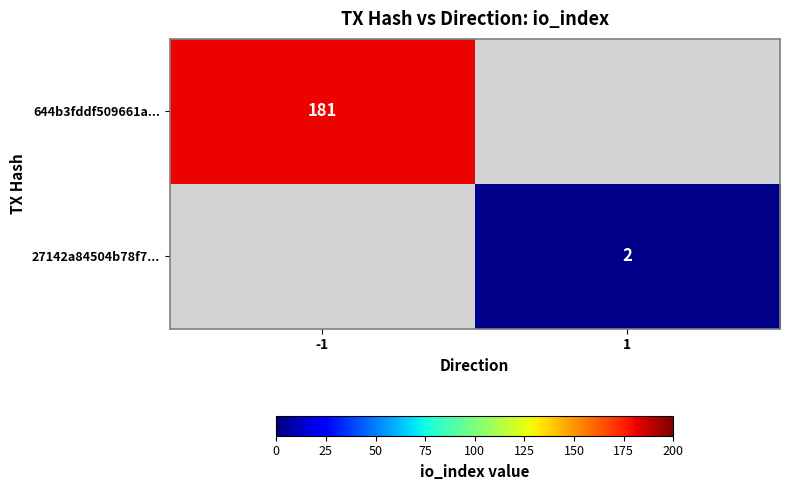

True or false: 644b3fddf509661a... has a value of 280 at -1.

False